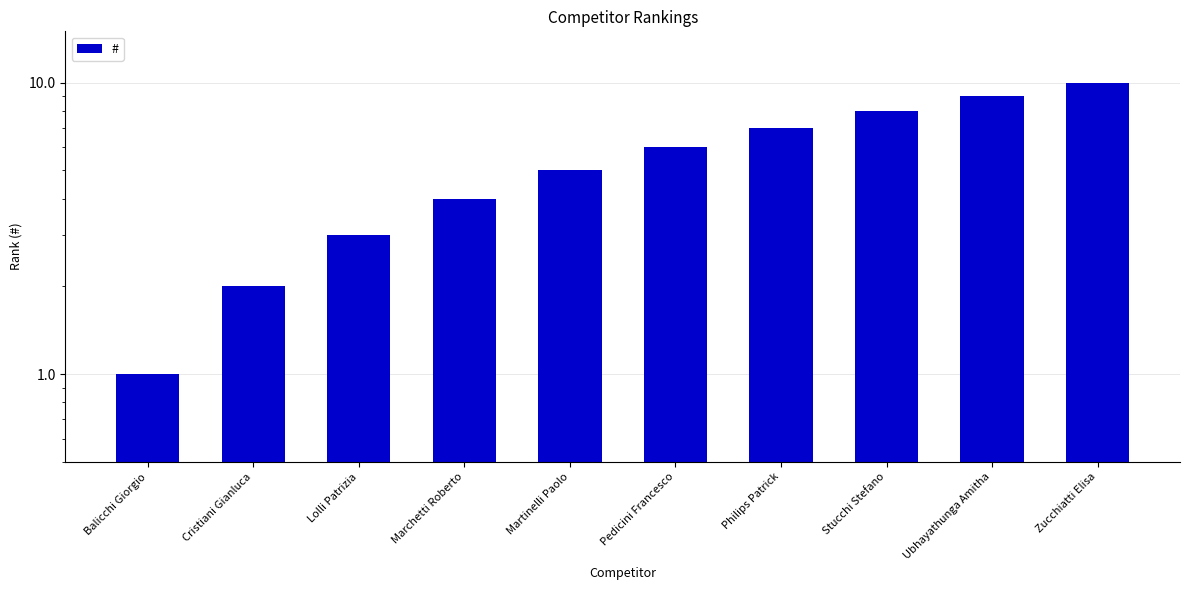

Reading right to left, transcribe all the data shown in this chart.

10	9	8	7	6	5	4	3	2	1